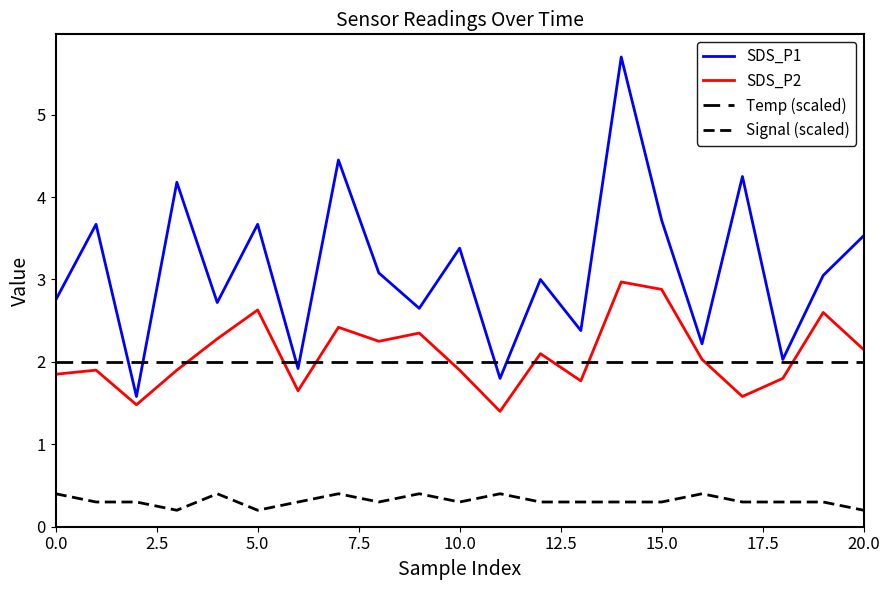

How many lines are shown in the chart?

4